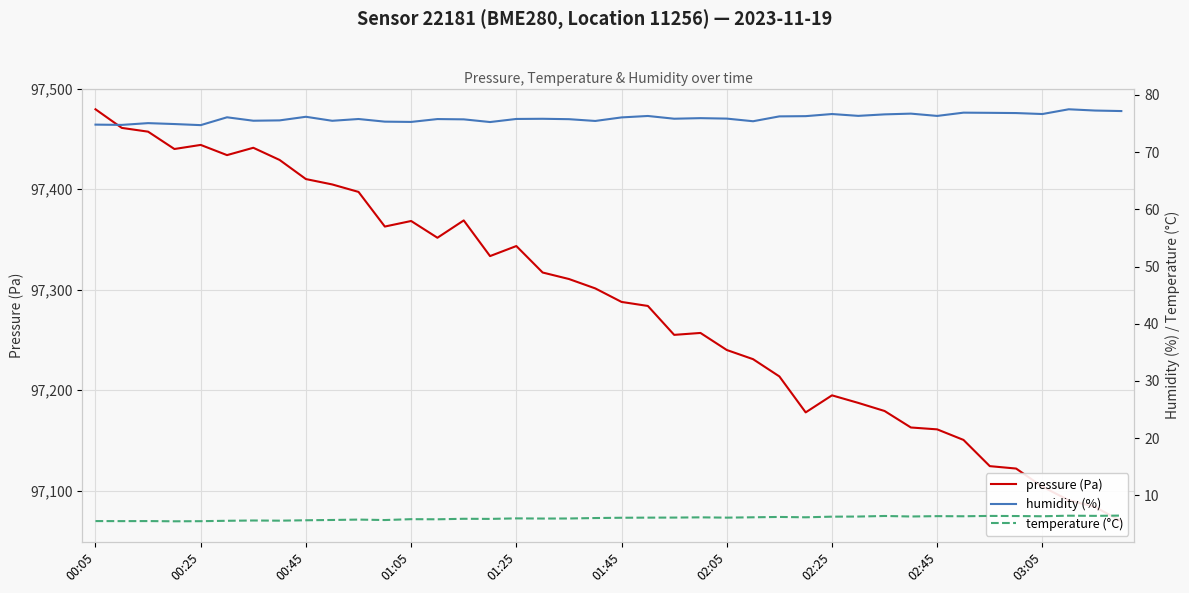

What is the sum of the pressure (Pa) values at 35 and 25?

194352.8